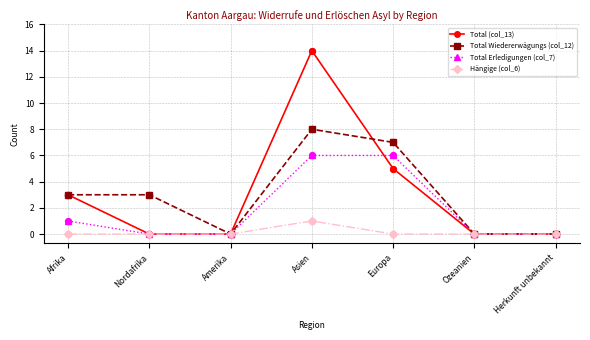

At which category is the sum across all series the highest?

Asien